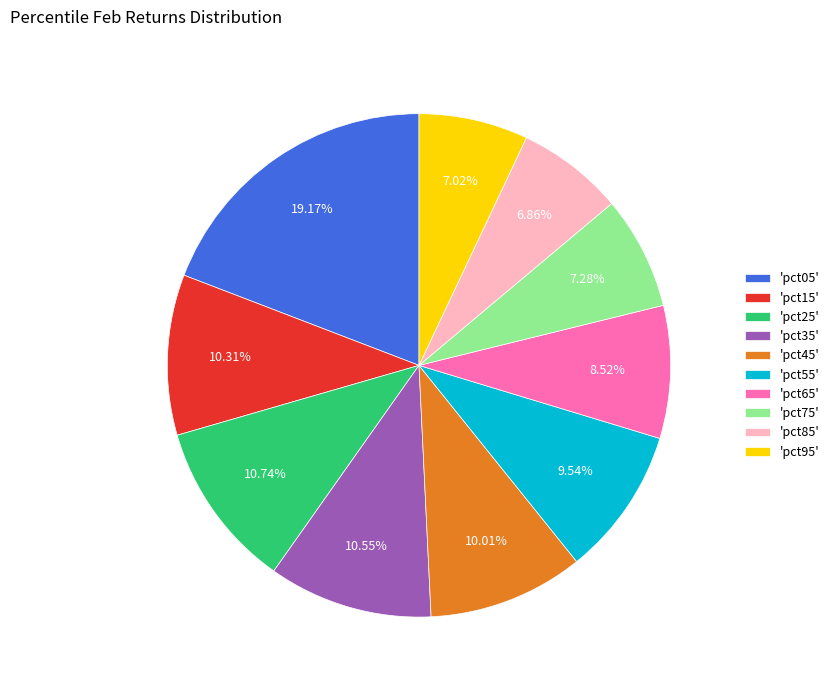

Does 'pct35' represent more than half of the total?

No